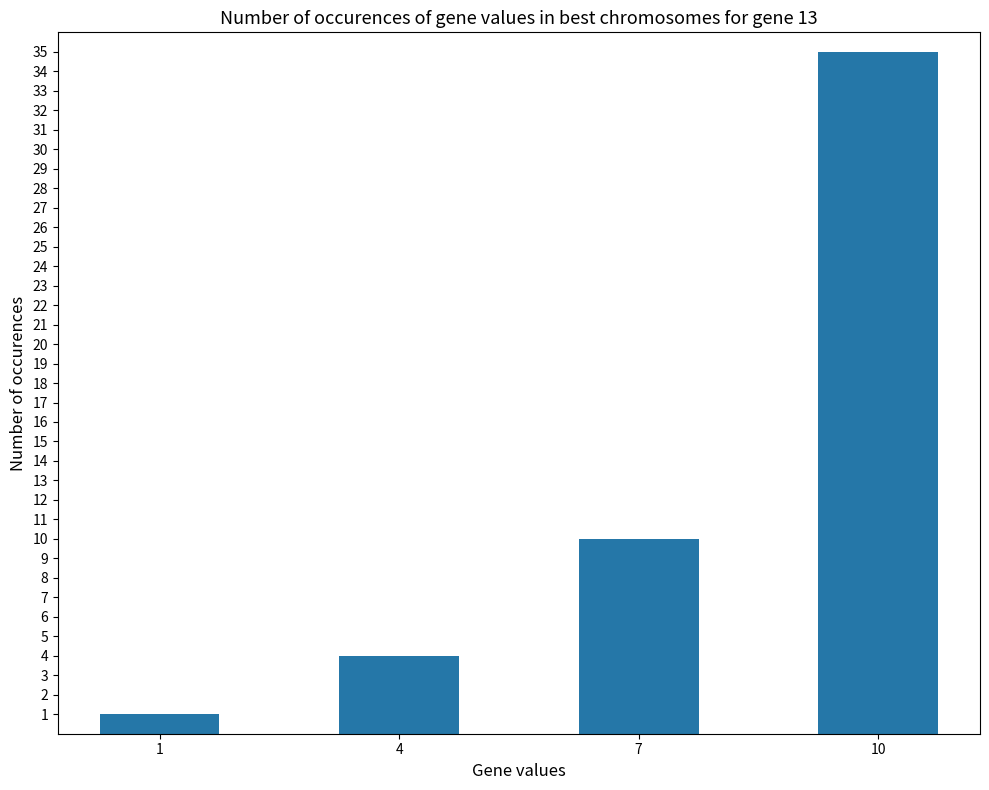

What is the minimum value shown in the chart?

1